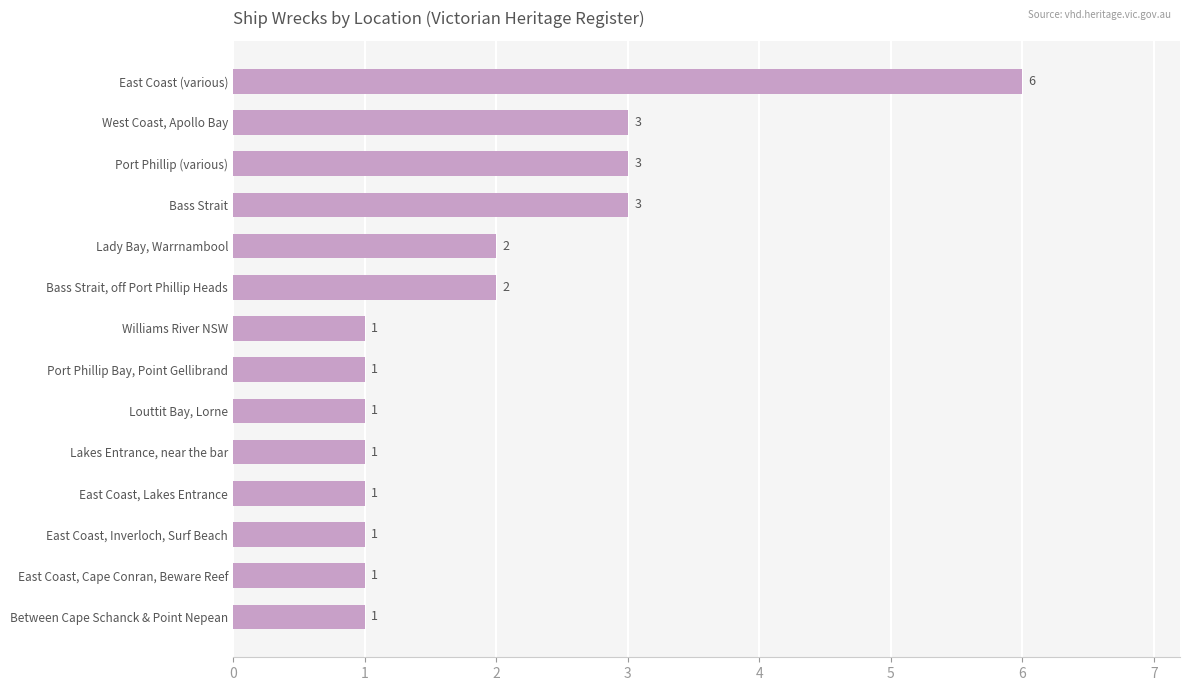

How many bars are there in total?

14